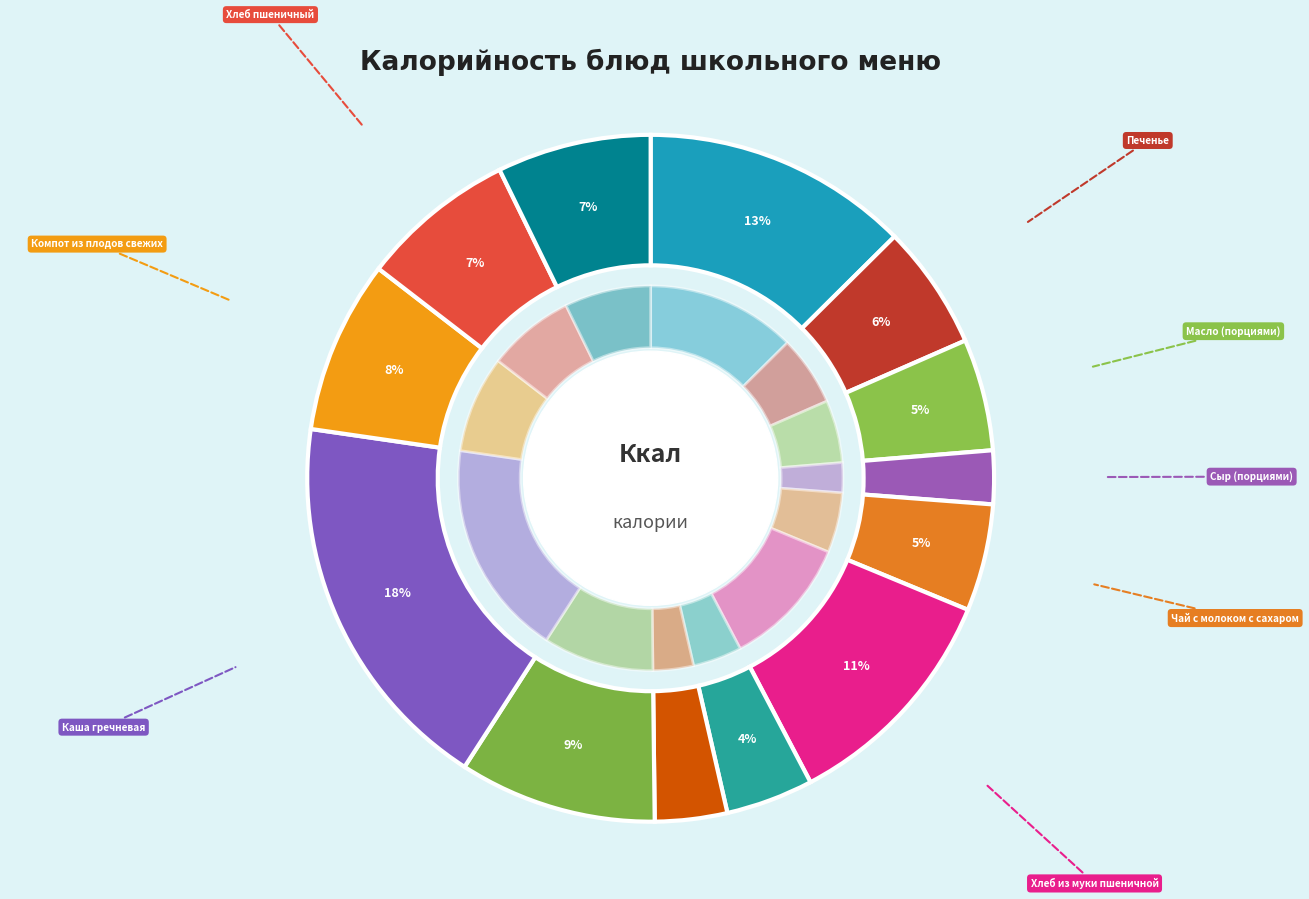

What percentage is NOT represented by Щи из свежей капусты?

96.6%